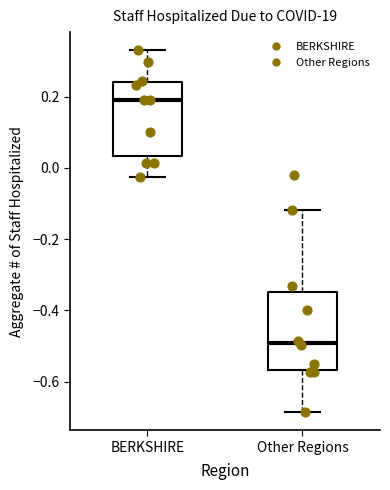

Reading left to right, read every box against the y-axis: the position of its median line, the range the box covers, and the ends of its whiskers. The values are not printed on the chart, so give them approximately, as read against the axis.

BERKSHIRE: median 0.18, box 0.04 to 0.24, whiskers -0.02 to 0.34
Other Regions: median -0.50, box -0.56 to -0.34, whiskers -0.68 to -0.12